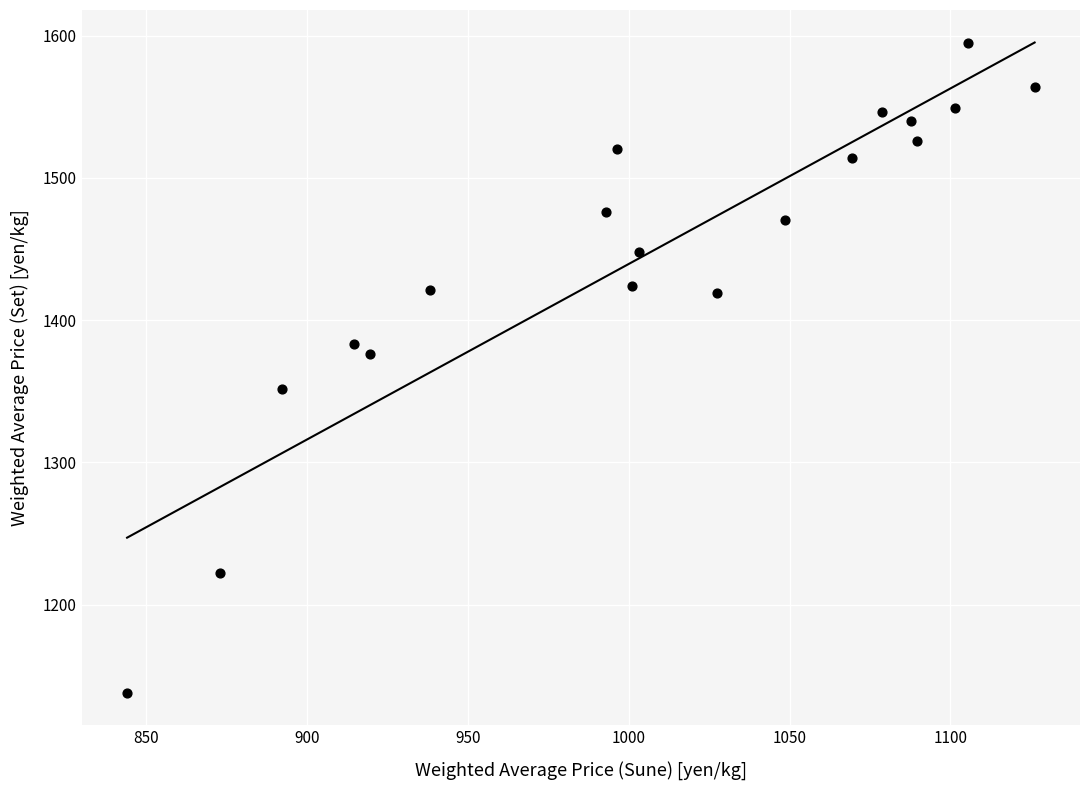

What is the range of X values (max minus min)?

282.2